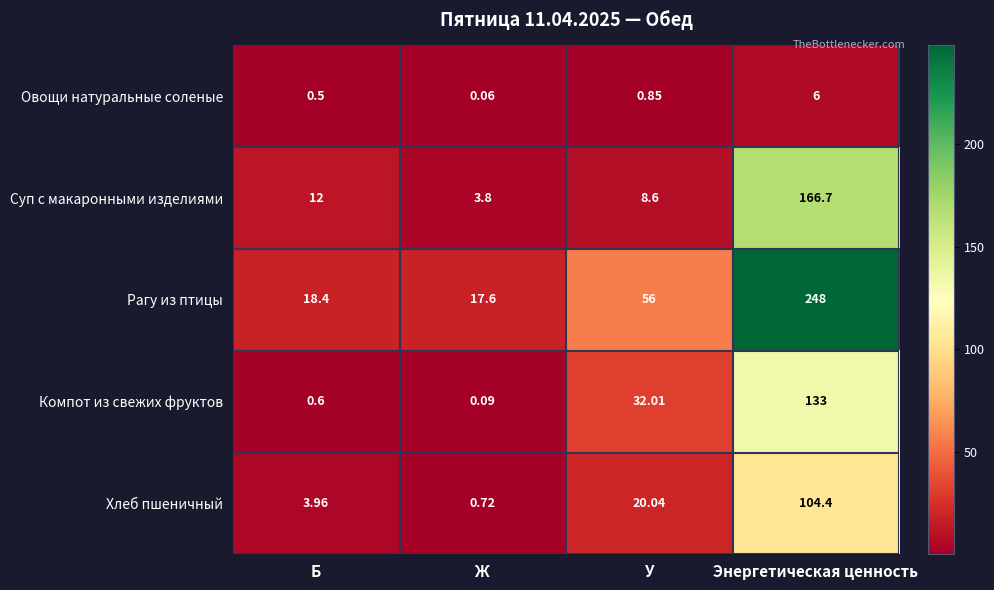

What is the total value across all series at У?

117.5